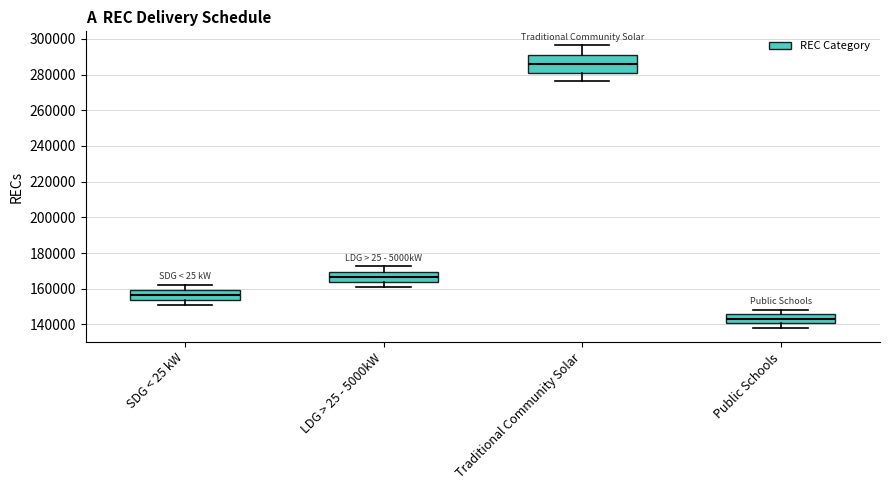

Comparing the boxes themselves (not the whiskers), which one is the tallest?

Traditional Community Solar